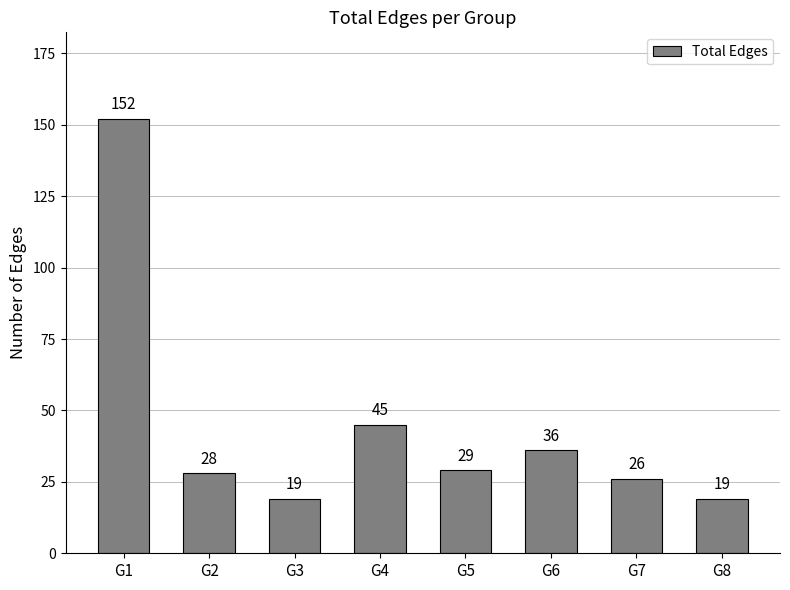

What is the difference between the second highest and minimum values?

26